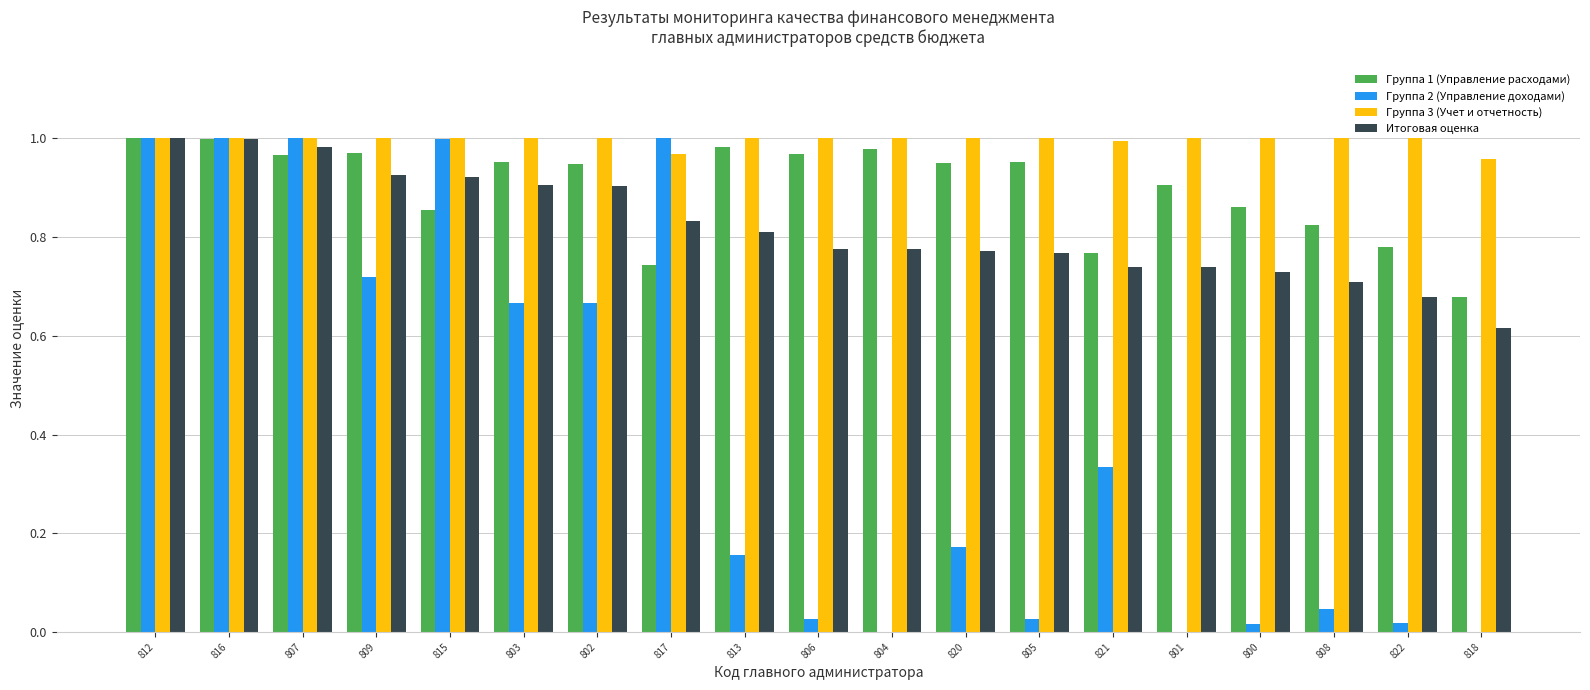

What is the total value across all series at 812?

4.0